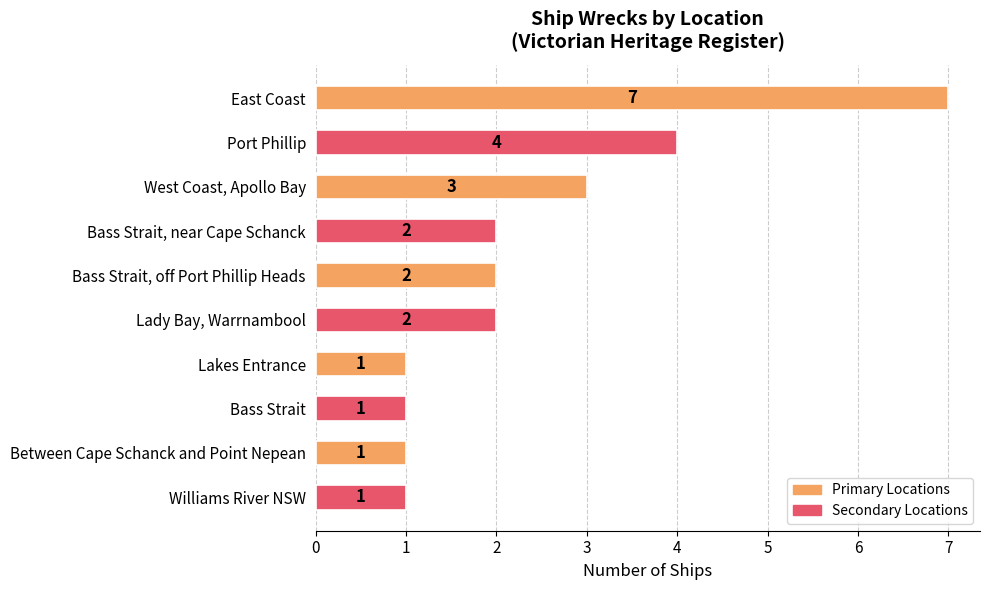

What is the value of the 2nd bar from the top?

4